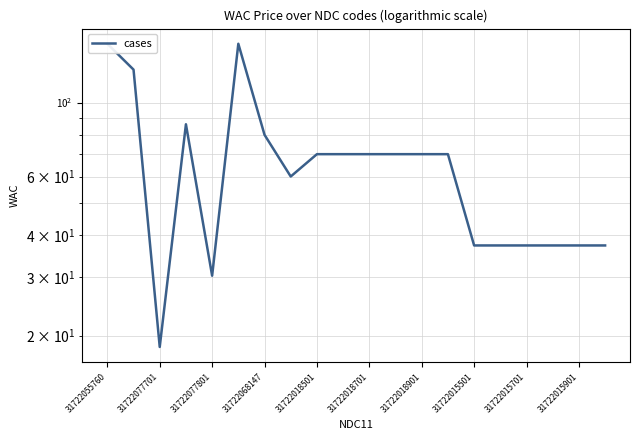

At which label does the data first exceed 70?

31722055760